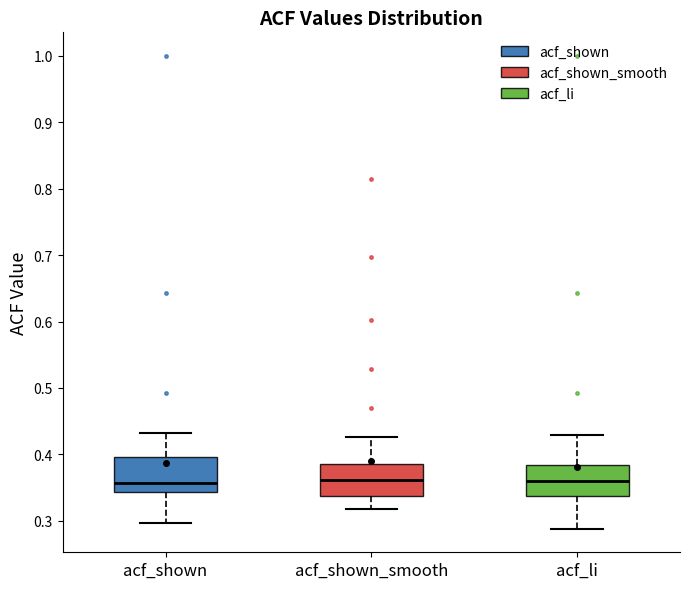

Reading left to right, read every box against the y-axis: the position of its median line, the range the box covers, and the ends of its whiskers. The values are not printed on the chart, so give them approximately, as read against the axis.

acf_shown: median 0.36, box 0.34 to 0.40, whiskers 0.30 to 0.43
acf_shown_smooth: median 0.36, box 0.34 to 0.39, whiskers 0.32 to 0.43
acf_li: median 0.36, box 0.34 to 0.38, whiskers 0.29 to 0.43